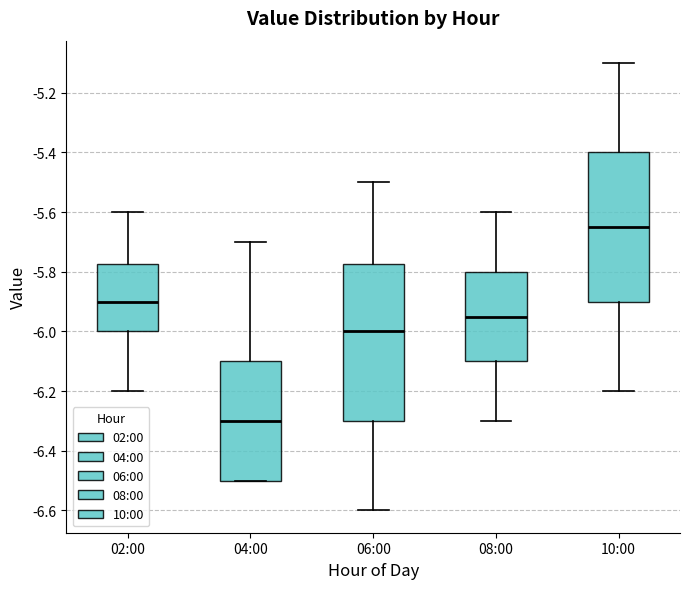

Which box is the tallest, from its lower edge to its upper edge?

06:00